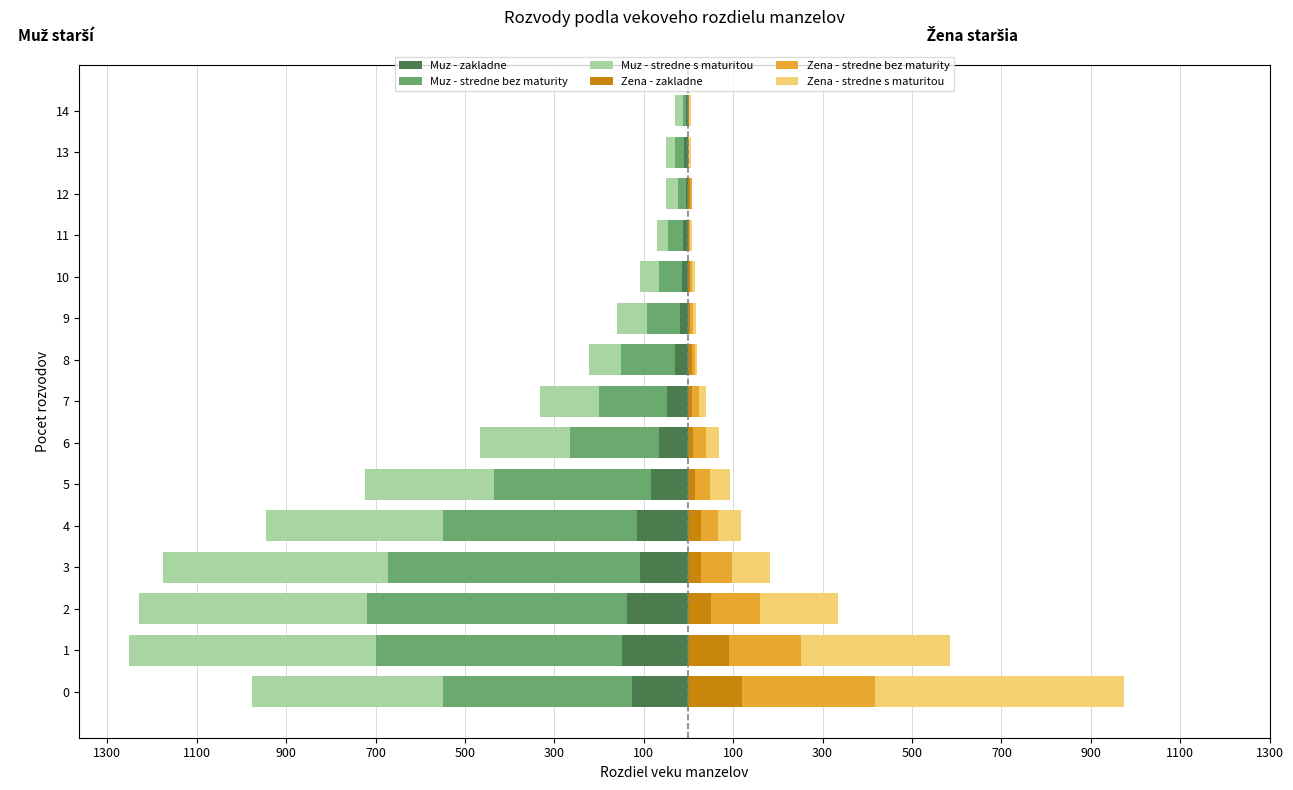

True or false: Muz - stredne bez maturity has a value of -8 at 14.

True